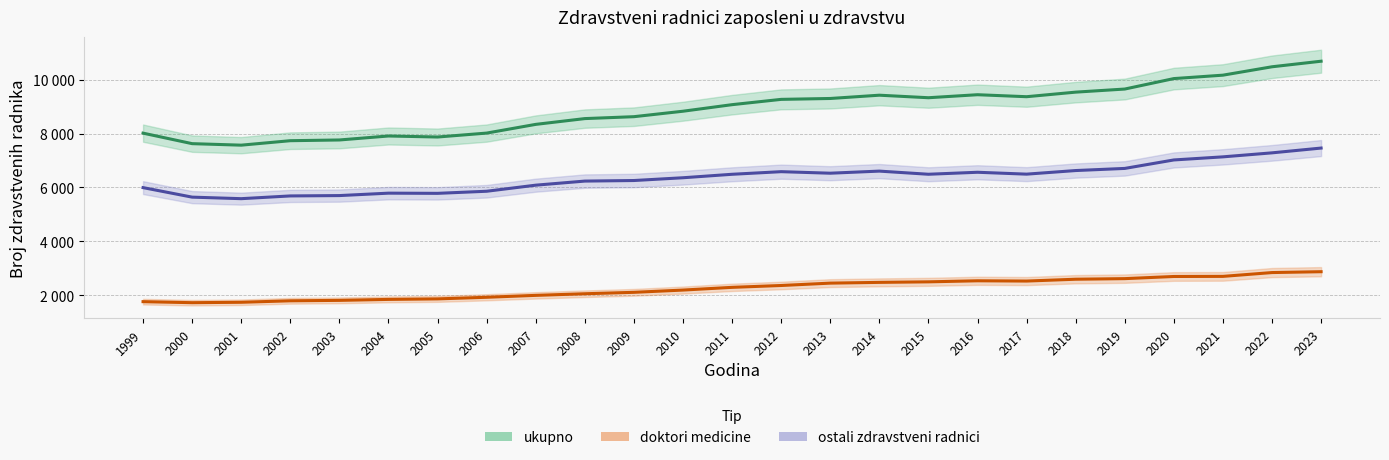

How many interior local valleys does the ostali zdravstveni radnici series have?

5